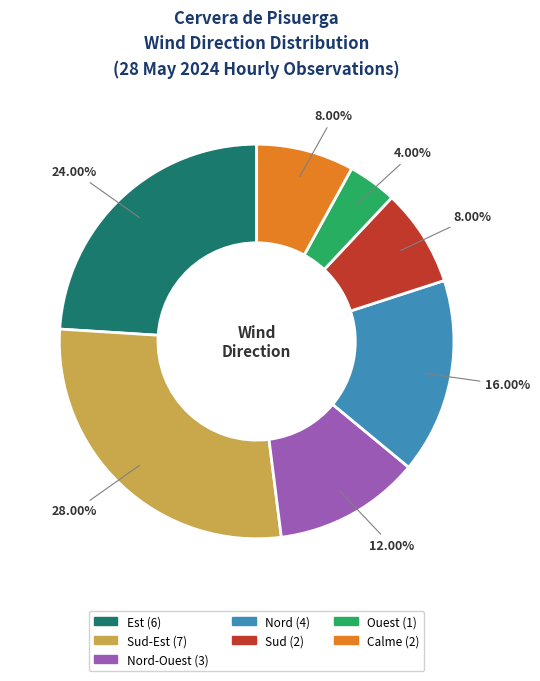

Is there a majority slice in this chart?

No